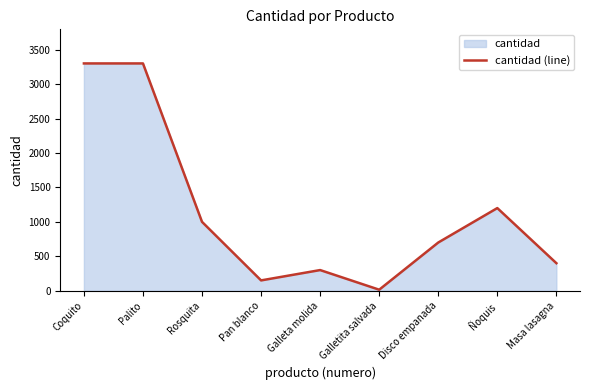

Rank the categories by value from lowest to highest.

Galletita salvada, Pan blanco, Galleta molida, Masa lasagna, Disco empanada, Rosquita, Ñoquis, Coquito, Palito